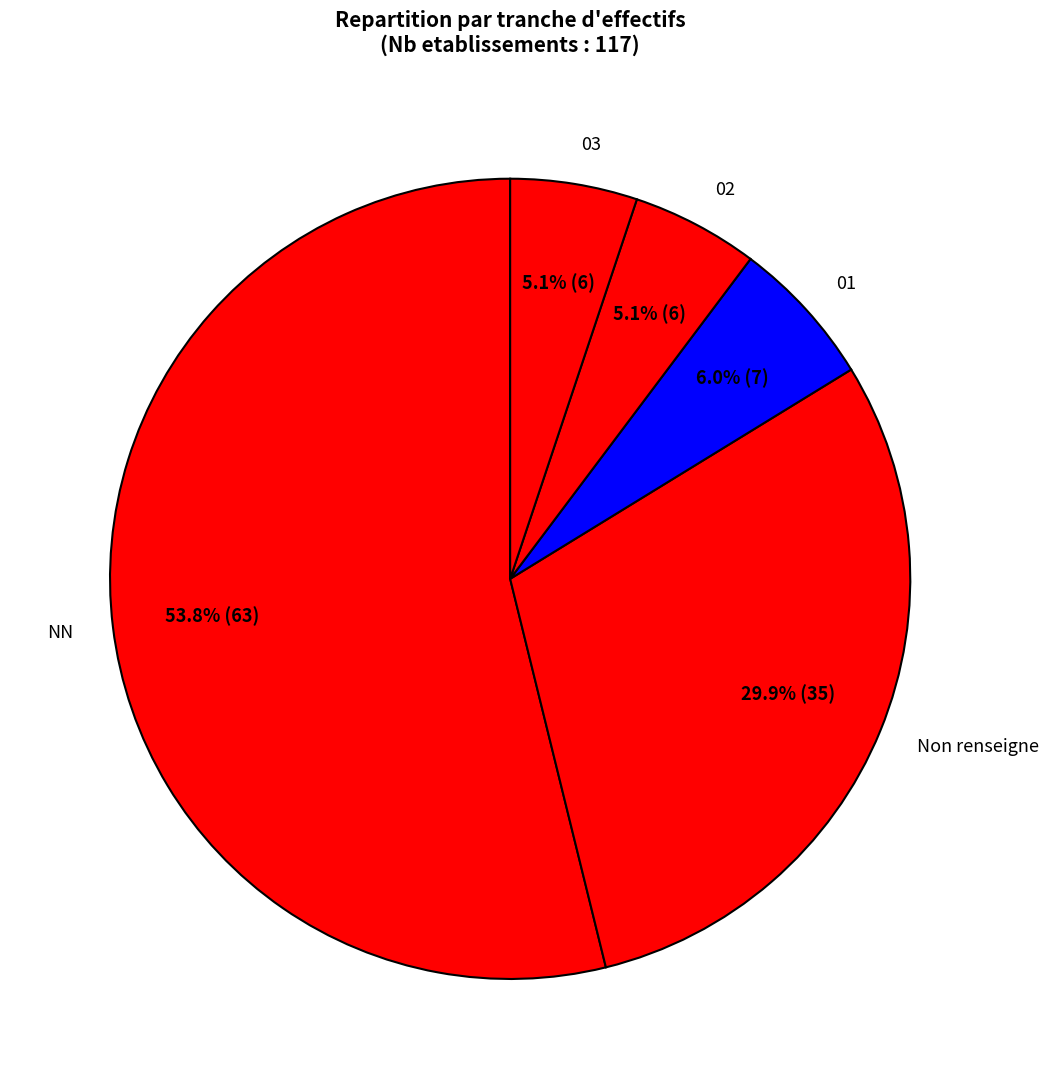

Approximately how many times larger is the value at NN compared to 02?

10.5